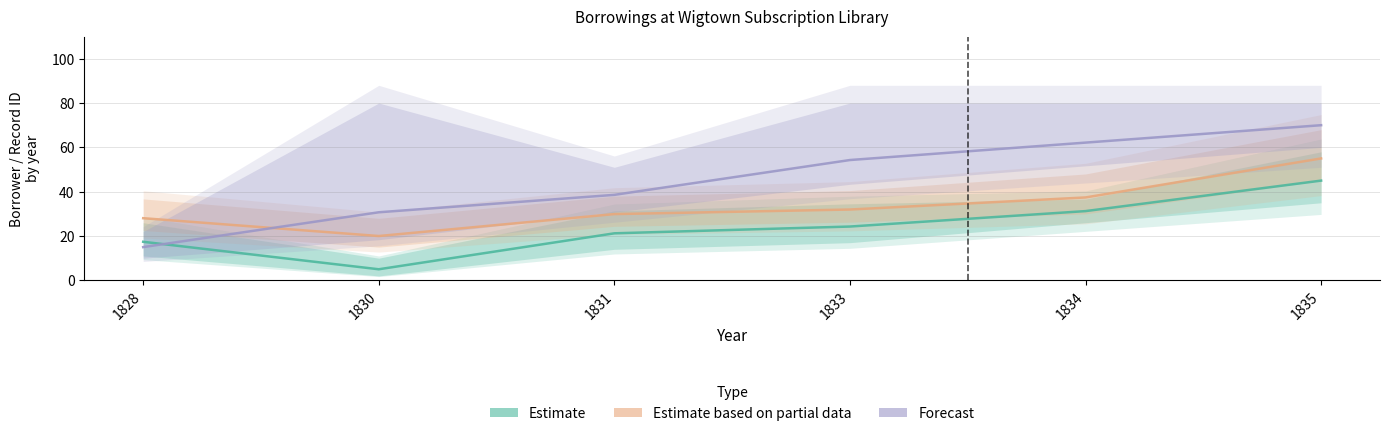

Reading left to right, transcribe all the data shown in this chart.

Estimate: 1828=17.4	1830=5.0	1831=21.2	1833=24.3	1834=31.2	1835=45.0
Estimate based on partial data: 1828=28.0	1830=20.0	1831=29.9	1833=32.0	1834=37.4	1835=55.0
Forecast: 1828=15.0	1830=30.7	1831=38.6	1833=54.3	1834=62.1	1835=70.0